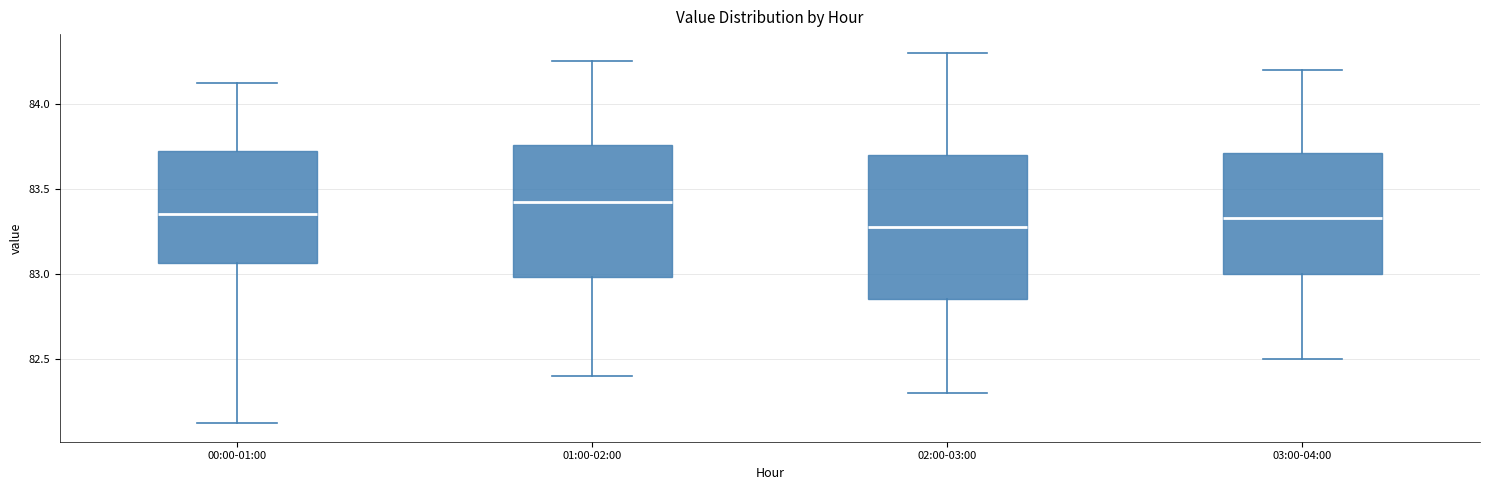

Reading left to right, read every box against the y-axis: the position of its median line, the range the box covers, and the ends of its whiskers. The values are not printed on the chart, so give them approximately, as read against the axis.

00:00-01:00: median 83.35, box 83.05 to 83.70, whiskers 82.10 to 84.10
01:00-02:00: median 83.40, box 83.00 to 83.75, whiskers 82.40 to 84.25
02:00-03:00: median 83.30, box 82.85 to 83.70, whiskers 82.30 to 84.30
03:00-04:00: median 83.35, box 83.00 to 83.70, whiskers 82.50 to 84.20